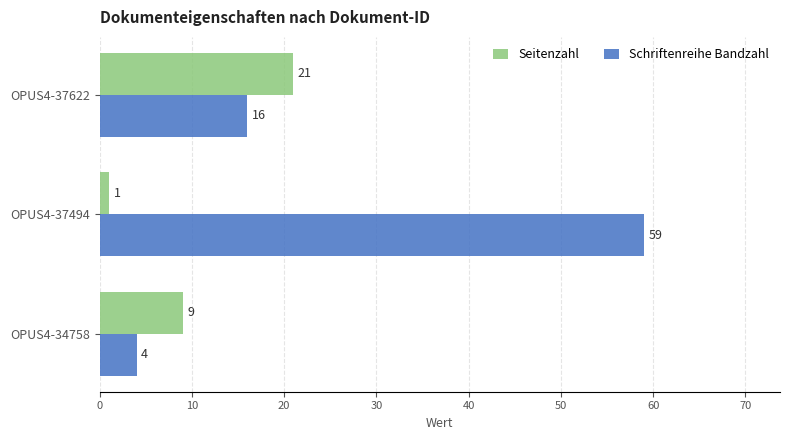

What is the total value across all series at OPUS4-37622?

37